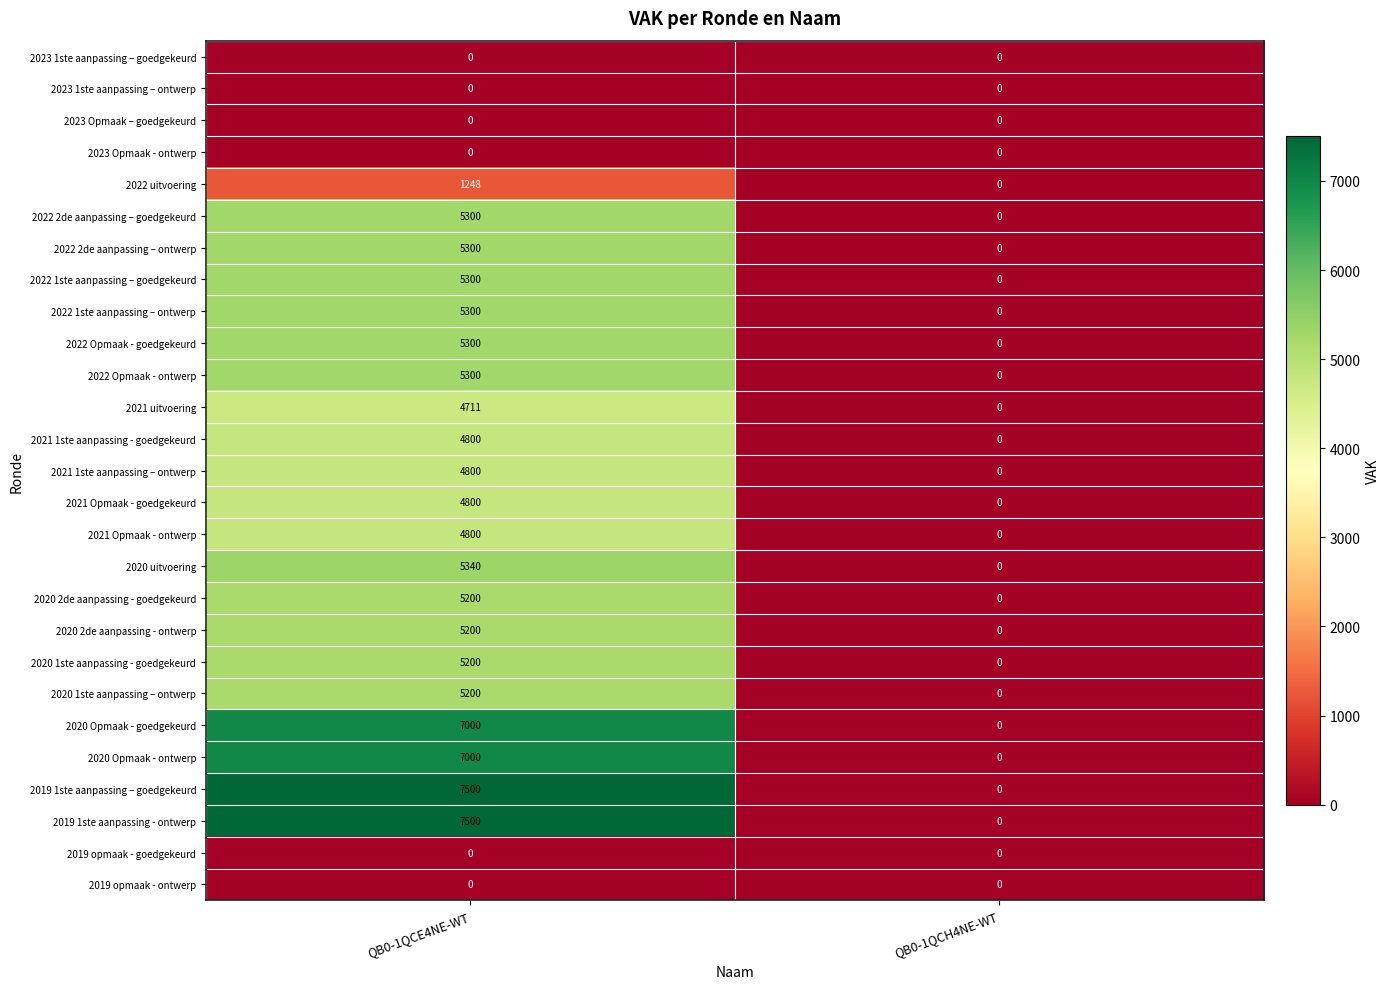

At which category is the sum across all series the highest?

QB0-1QCE4NE-WT